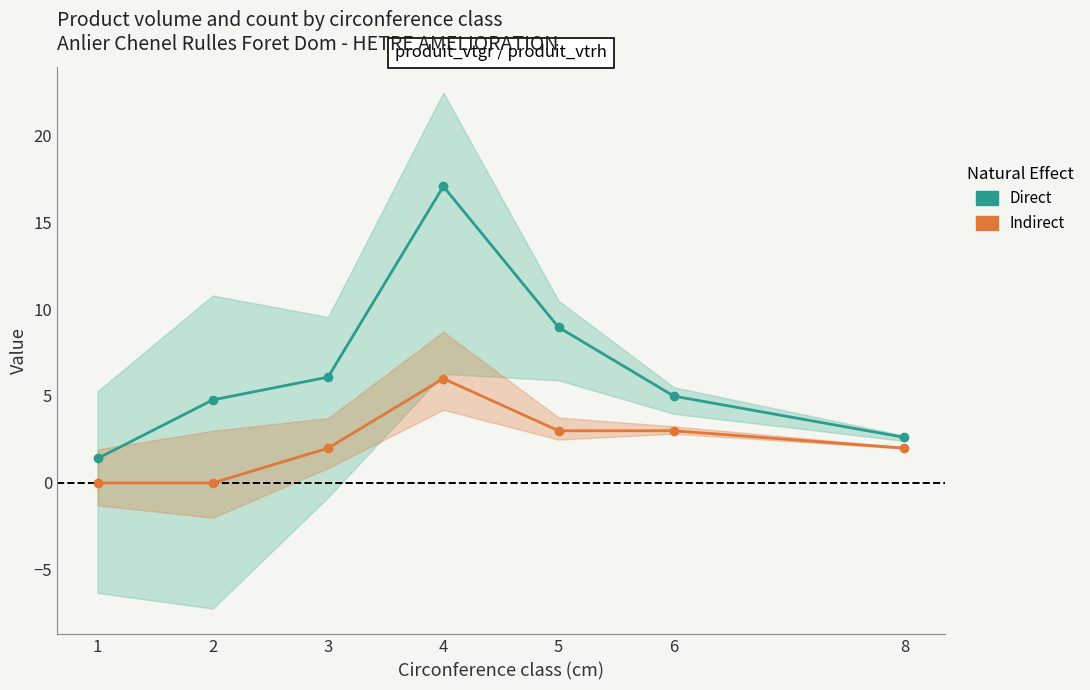

How many lines are shown in the chart?

2